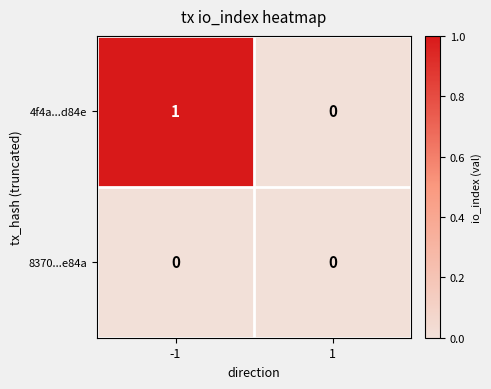

List the series in order of their overall mean, lowest first.

8370...e84a, 4f4a...d84e